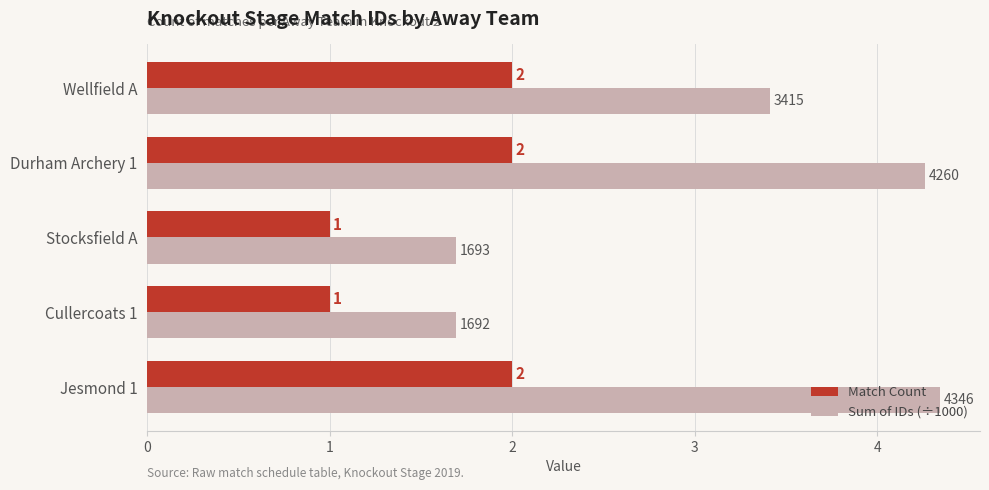

What is the average value of the Match Count series?

1.6